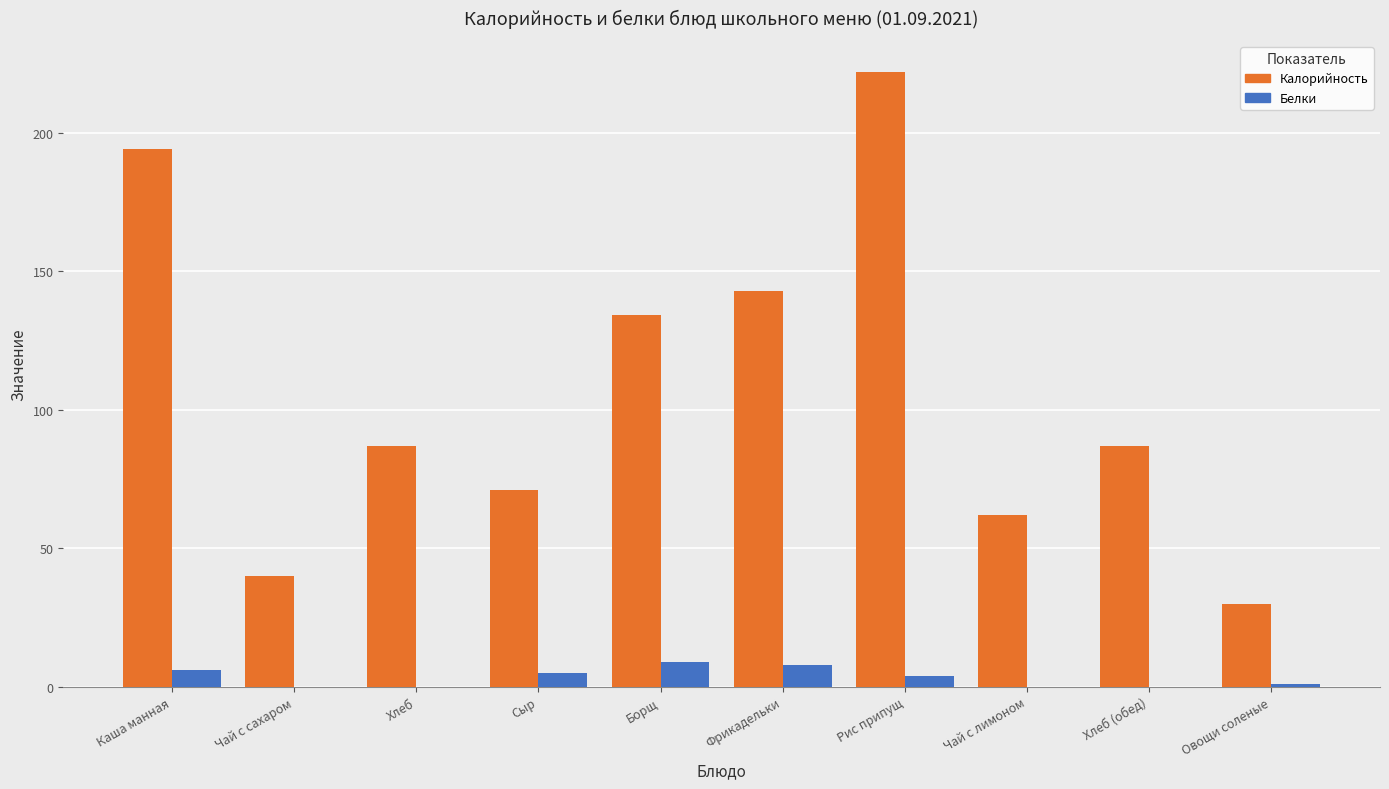

What is the sum of all Калорийность values?

1070